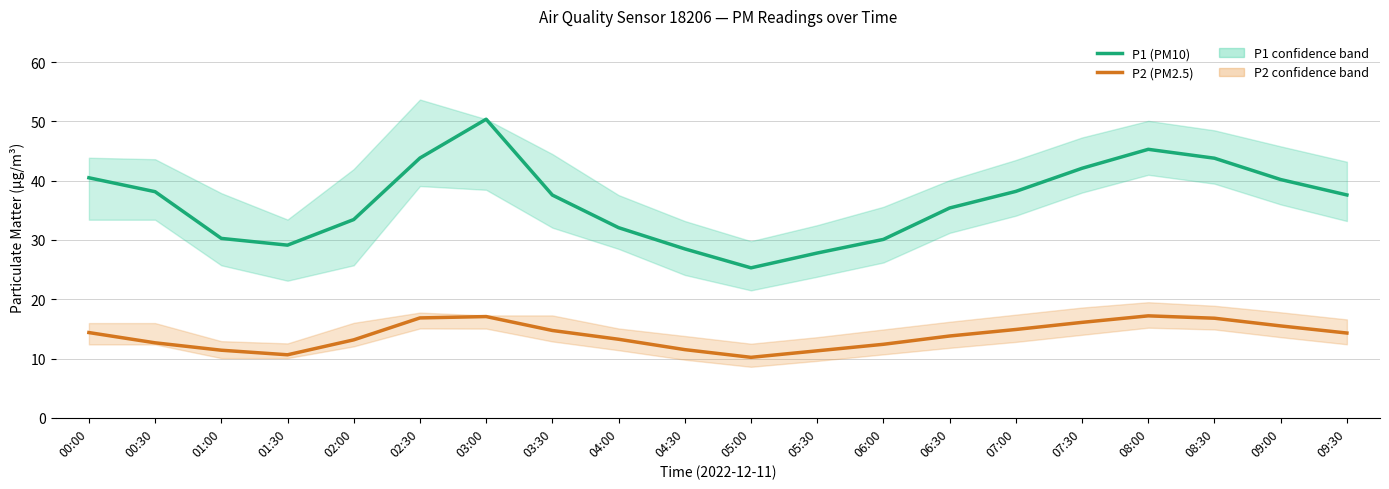

Which label corresponds to the smallest value in the chart?

05:00